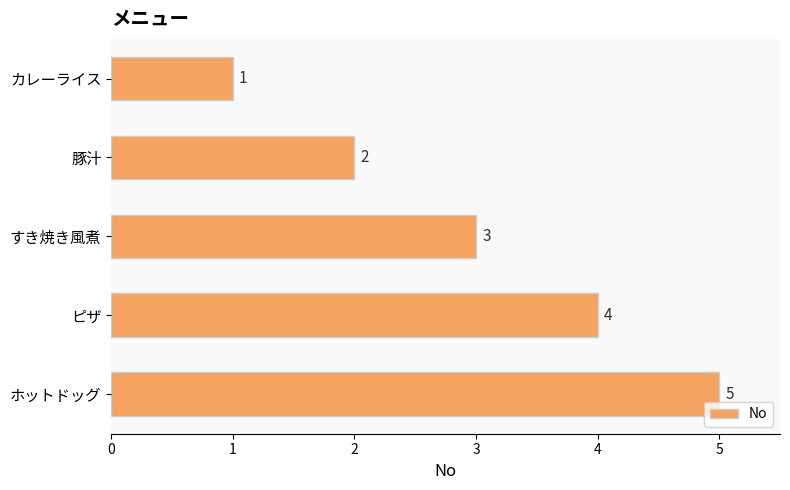

What is the greatest value displayed?

5